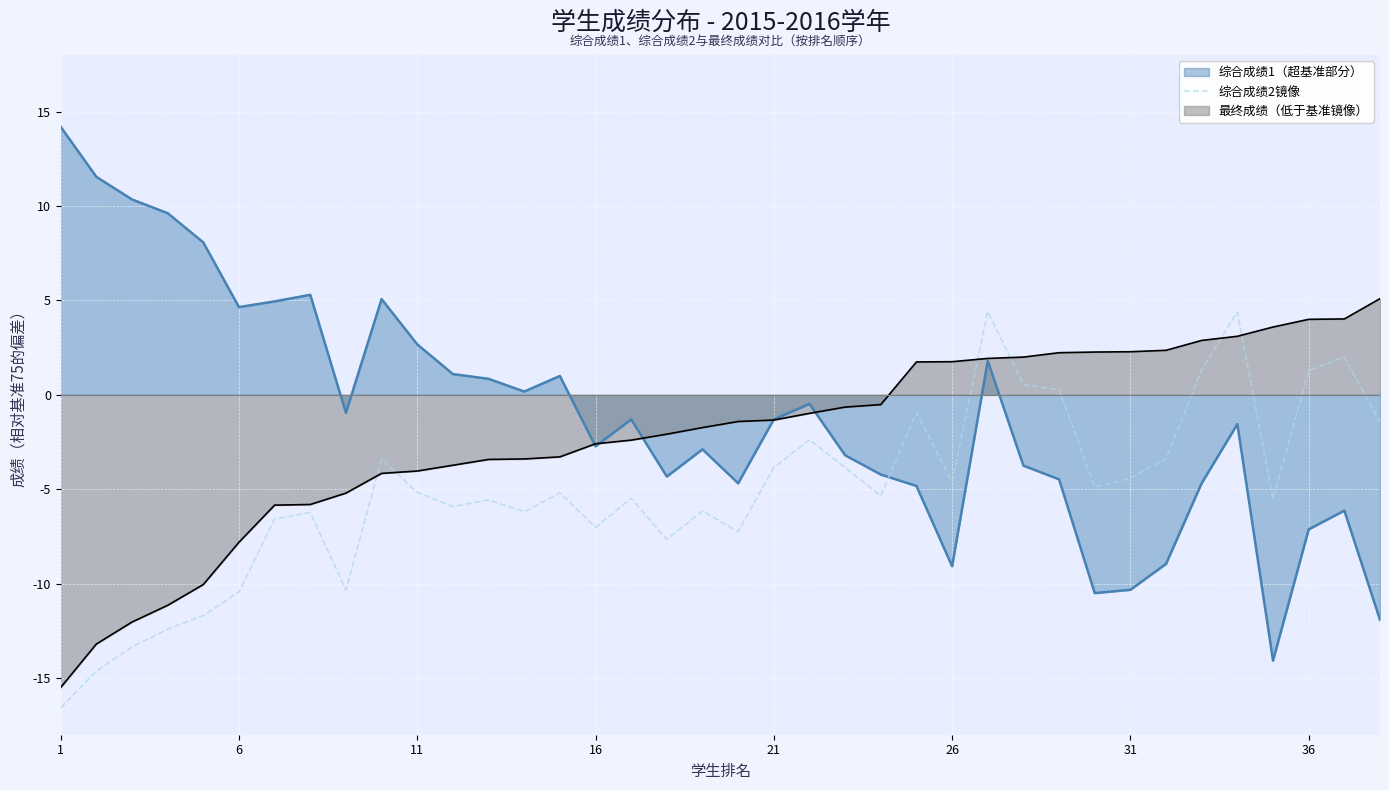

How many data points are above -5?

17